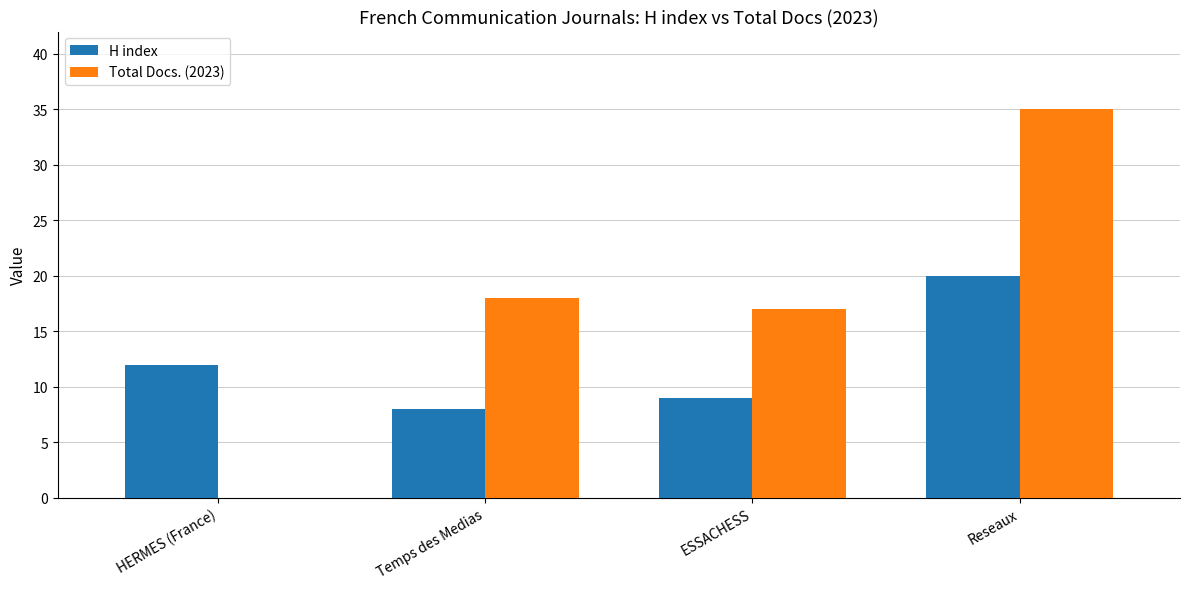

What is the approximate value of Total Docs. (2023) at Reseaux?

35